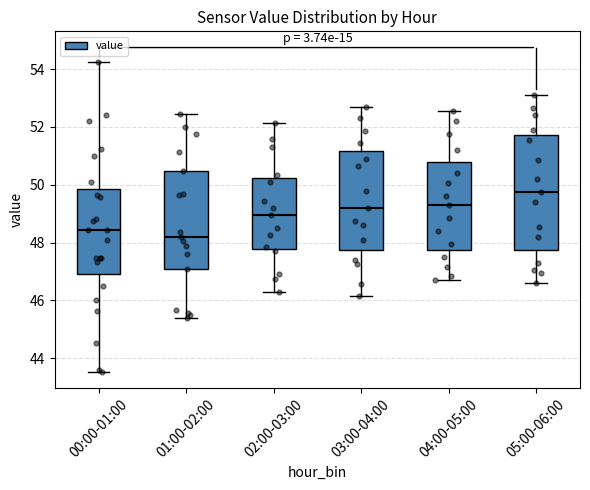

Reading left to right, read every box against the y-axis: the position of its median line, the range the box covers, and the ends of its whiskers. The values are not printed on the chart, so give them approximately, as read against the axis.

00:00-01:00: median 48.4, box 47.0 to 49.8, whiskers 43.6 to 54.2
01:00-02:00: median 48.2, box 47.0 to 50.4, whiskers 45.4 to 52.4
02:00-03:00: median 49.0, box 47.8 to 50.2, whiskers 46.4 to 52.2
03:00-04:00: median 49.2, box 47.8 to 51.2, whiskers 46.2 to 52.8
04:00-05:00: median 49.4, box 47.8 to 50.8, whiskers 46.8 to 52.6
05:00-06:00: median 49.8, box 47.8 to 51.8, whiskers 46.6 to 53.2